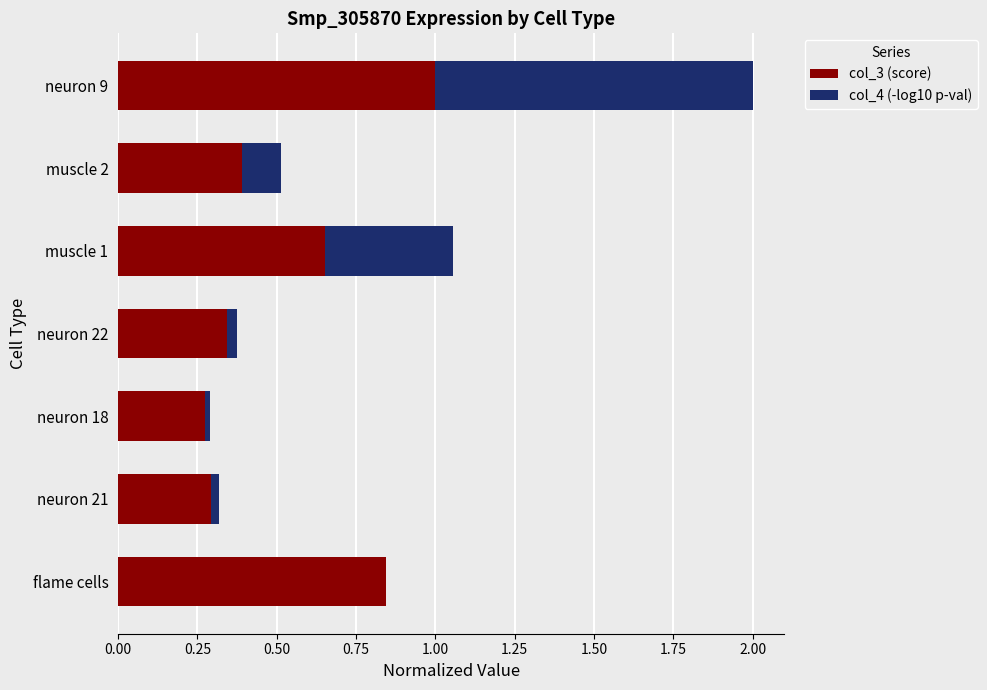

What is the maximum value for col_3 (score)?

1.0